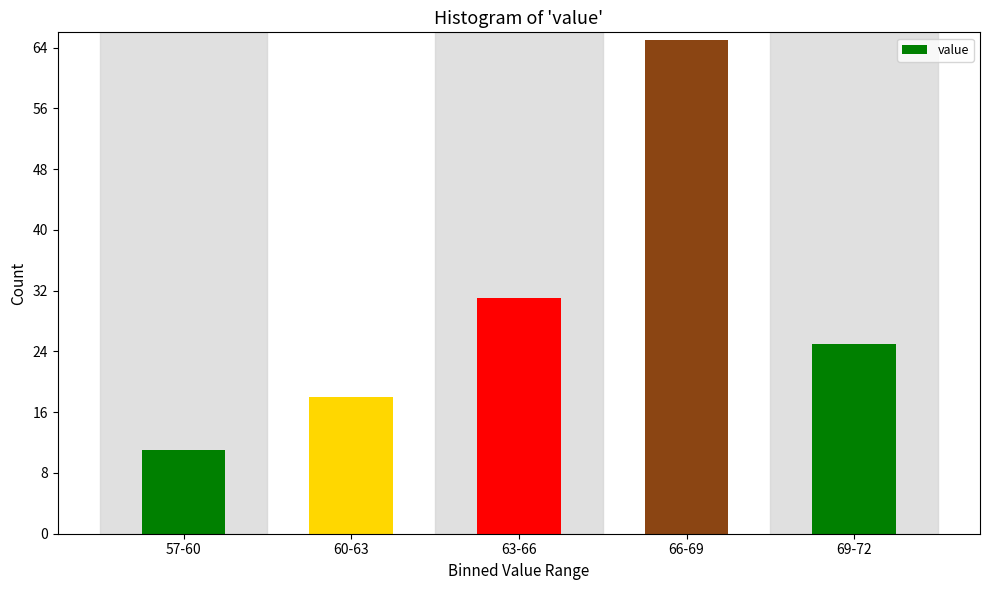

Reading left to right, what are all the values shown in this chart?

11	18	31	65	25